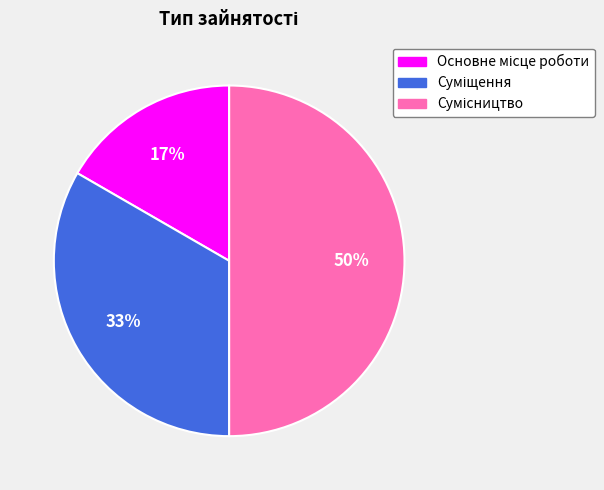

To the nearest percent, what is the average slice percentage?

33%